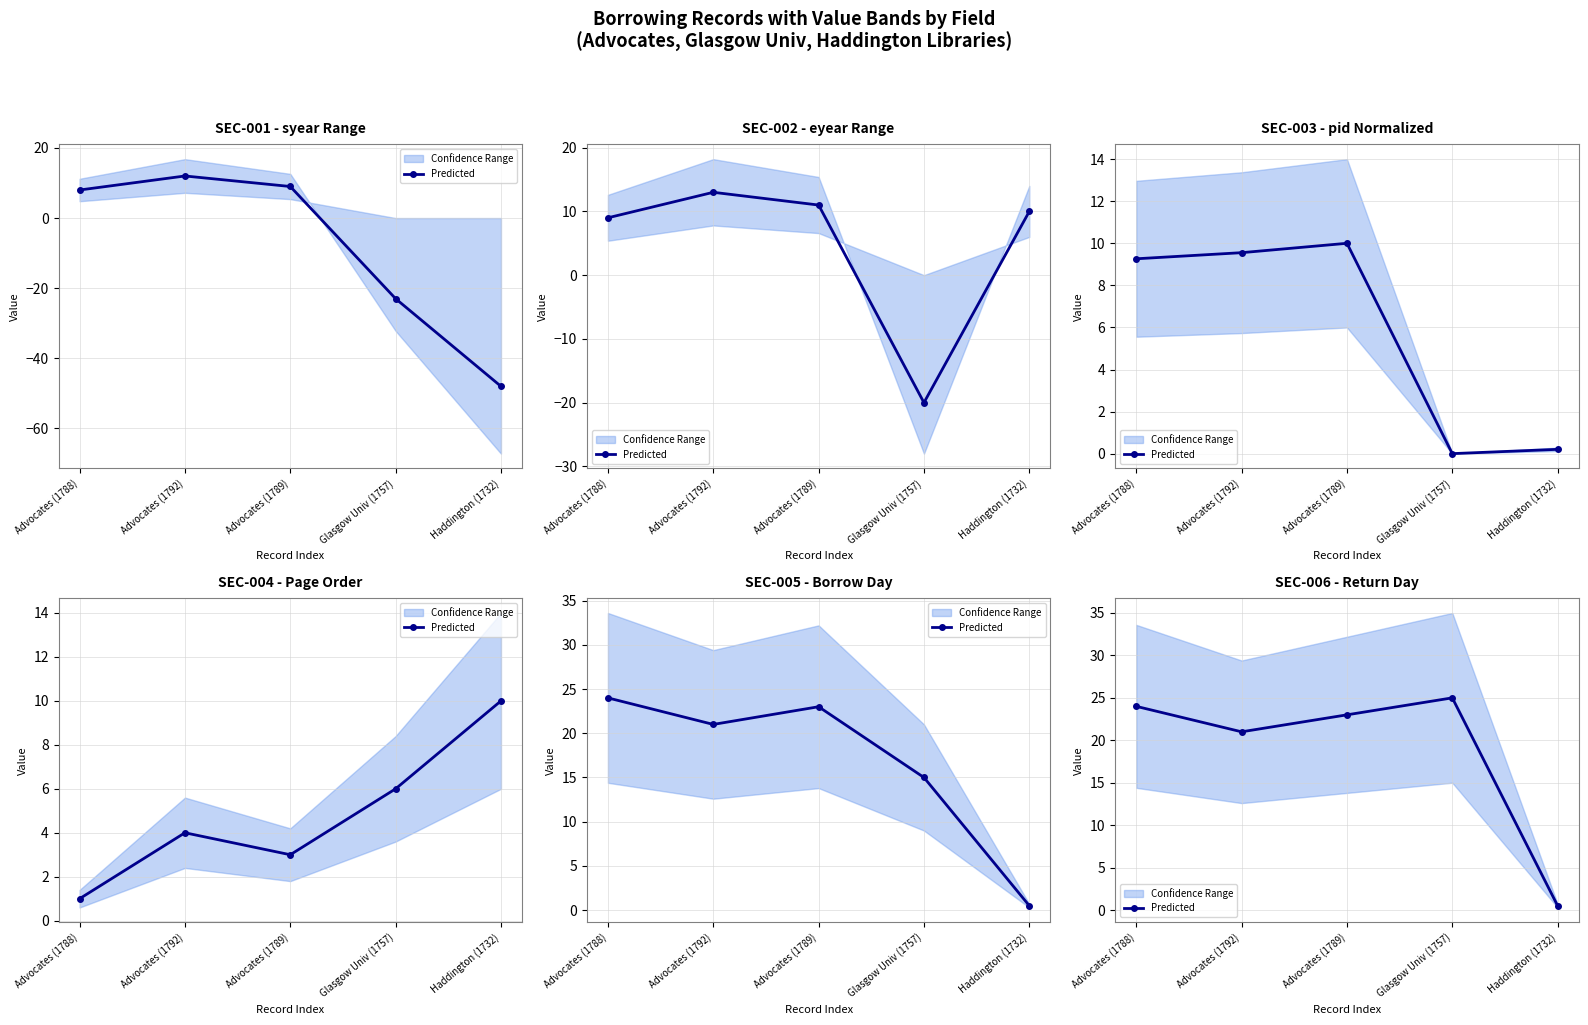

Between Glasgow Univ (1757) and Advocates (1792), which is larger?

Glasgow Univ (1757)